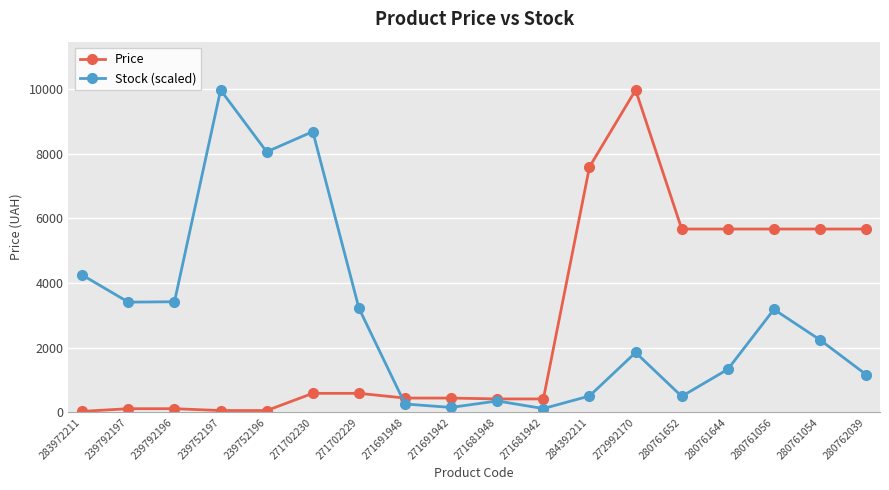

What position from the left is 280761056?

16